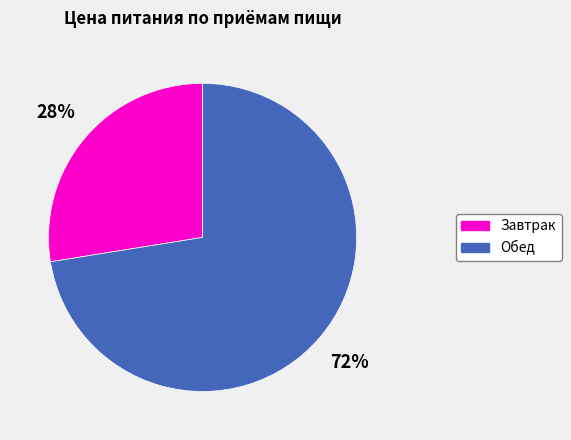

What is the ratio of the value at Обед to the value at Завтрак?

2.6